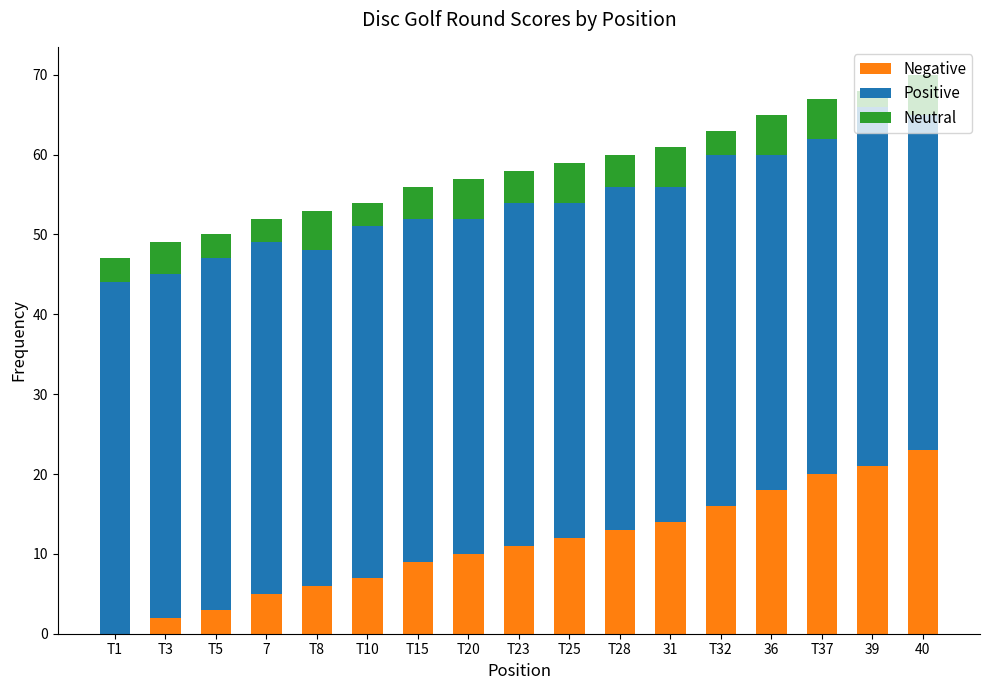

What is the total value across all series at T1?

47